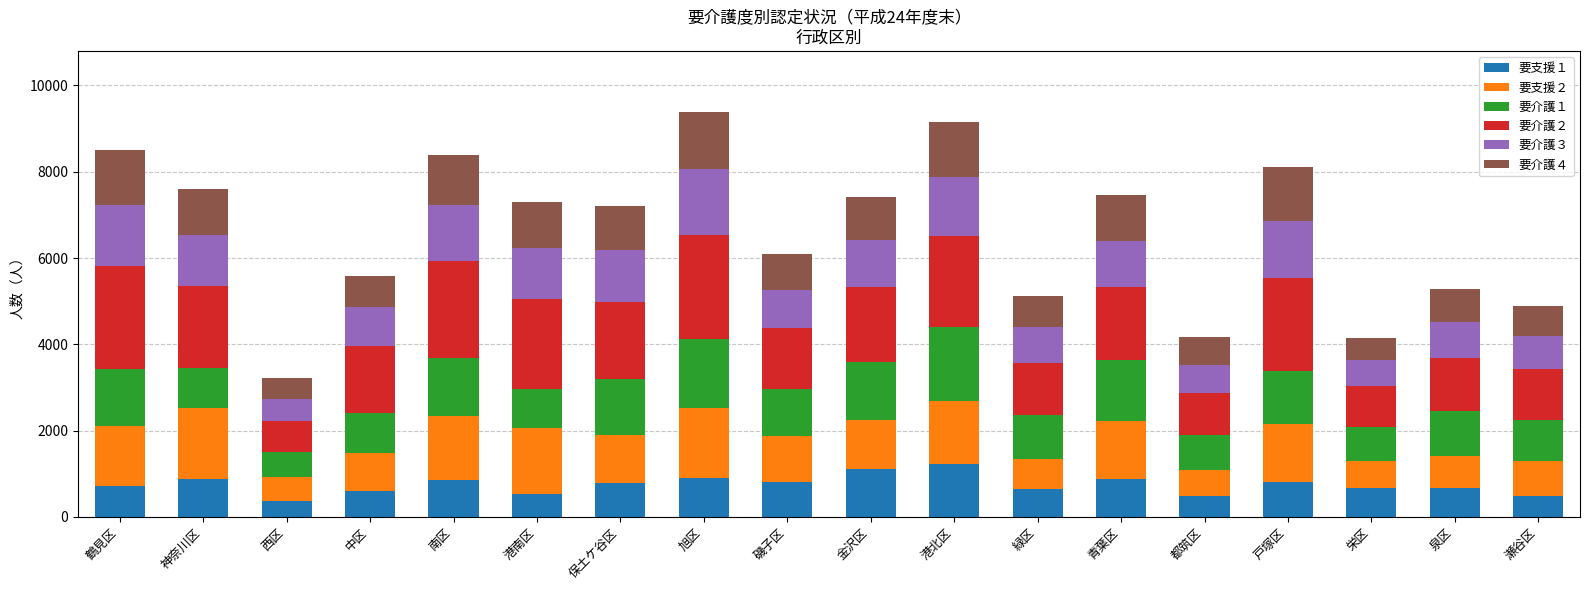

What is the approximate value of 要支援１ at 栄区, to the nearest 50?

700